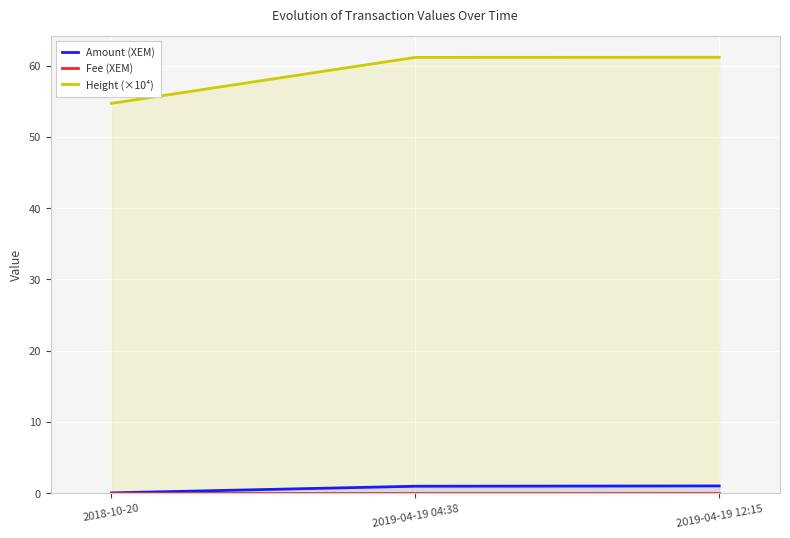

What position from the right is 2018-10-20?

3